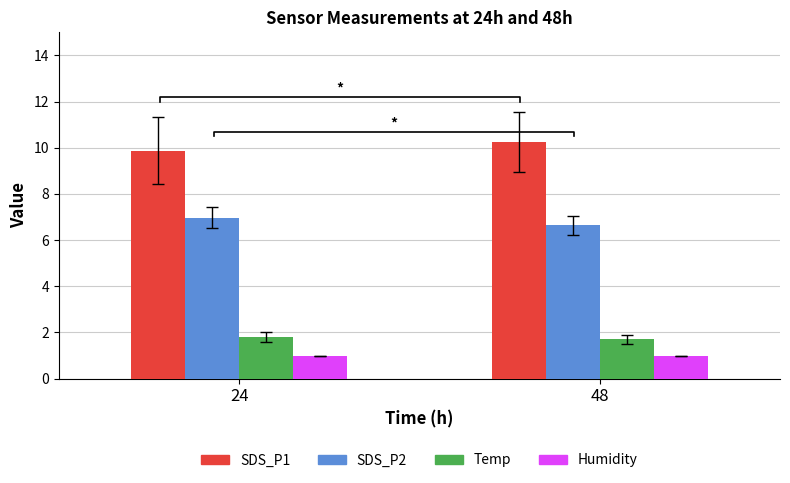

True or false: SDS_P2 has a value of 3.0 at 24.

False